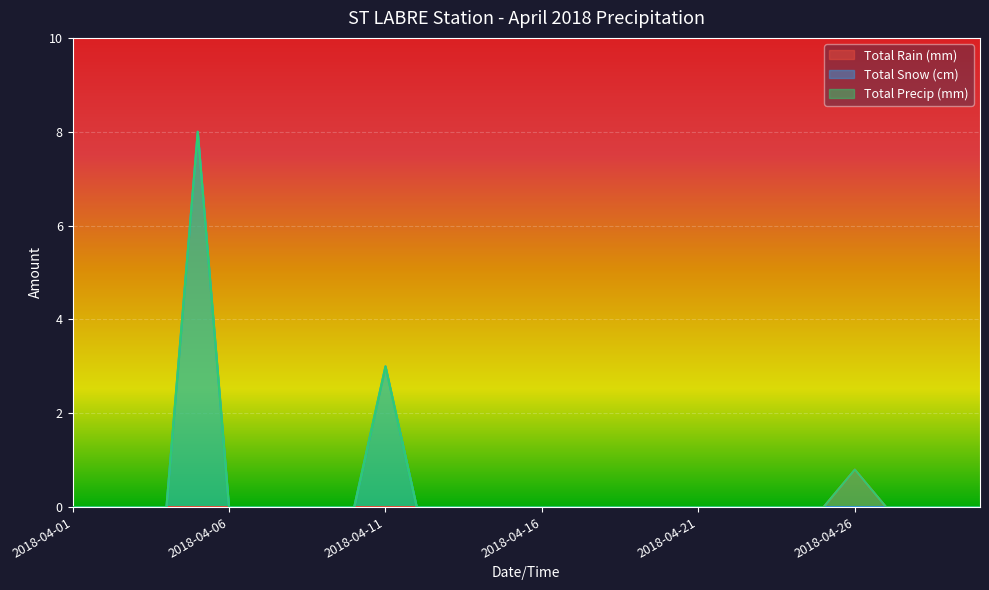

True or false: Total Precip (mm) and Total Rain (mm) intersect in this chart.

False